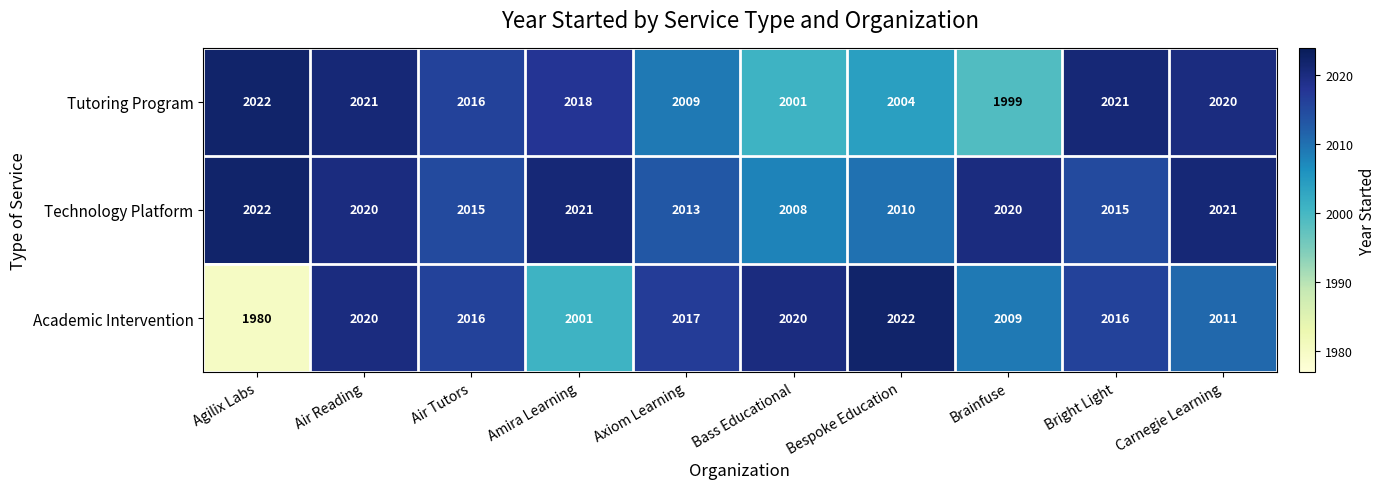

At which category does the chart reach its minimum across all series?

Agilix Labs